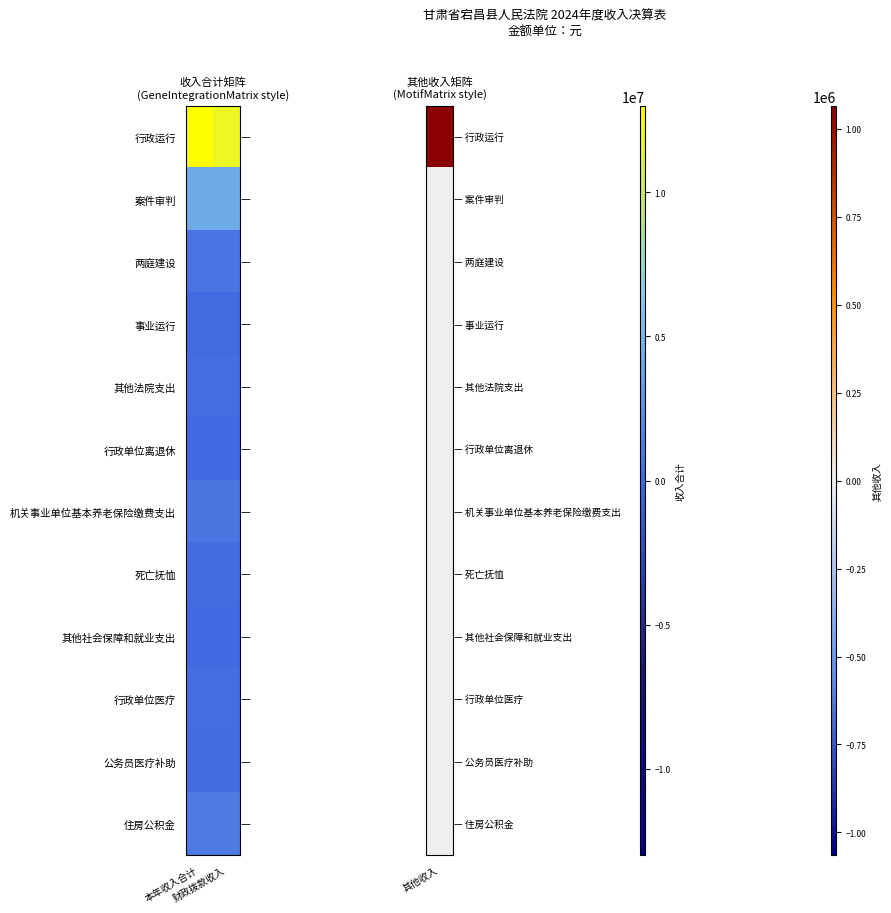

Reading left to right, extract all data points from this chart.

行政运行: 本年收入合计=13003266.7	财政拨款收入=11938189.0
案件审判: 本年收入合计=4230000.0	财政拨款收入=4230000.0
两庭建设: 本年收入合计=800000.0	财政拨款收入=800000.0
事业运行: 本年收入合计=125800.0	财政拨款收入=125800.0
其他法院支出: 本年收入合计=360000.0	财政拨款收入=360000.0
行政单位离退休: 本年收入合计=18000.0	财政拨款收入=18000.0
机关事业单位基本养老保险缴费支出: 本年收入合计=899500.0	财政拨款收入=899500.0
死亡抚恤: 本年收入合计=278501.0	财政拨款收入=278501.0
其他社会保障和就业支出: 本年收入合计=11200.0	财政拨款收入=11200.0
行政单位医疗: 本年收入合计=356400.0	财政拨款收入=356400.0
公务员医疗补助: 本年收入合计=256400.0	财政拨款收入=256400.0
住房公积金: 本年收入合计=1165000.0	财政拨款收入=1165000.0